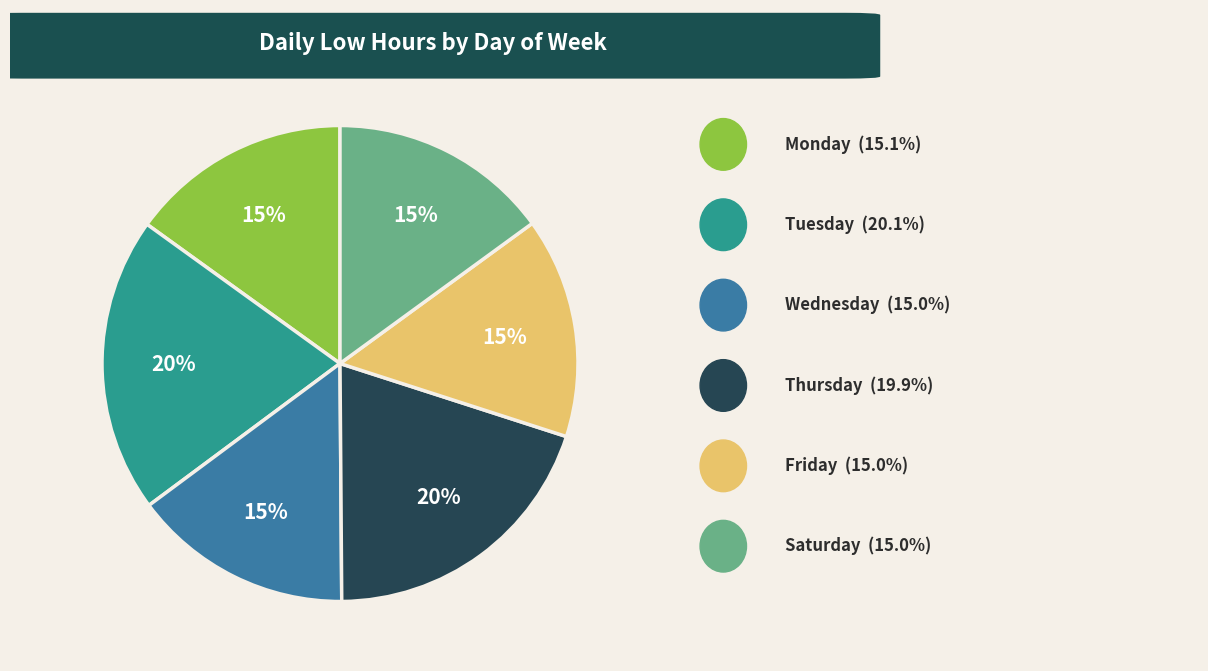

Does any single category account for the majority?

No